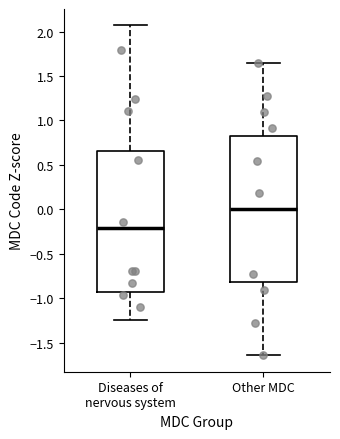

Where does the lower whisker of the box for Other MDC end on the y-axis? The values are not printed on the chart, so give them approximately, as read against the axis.

-1.65